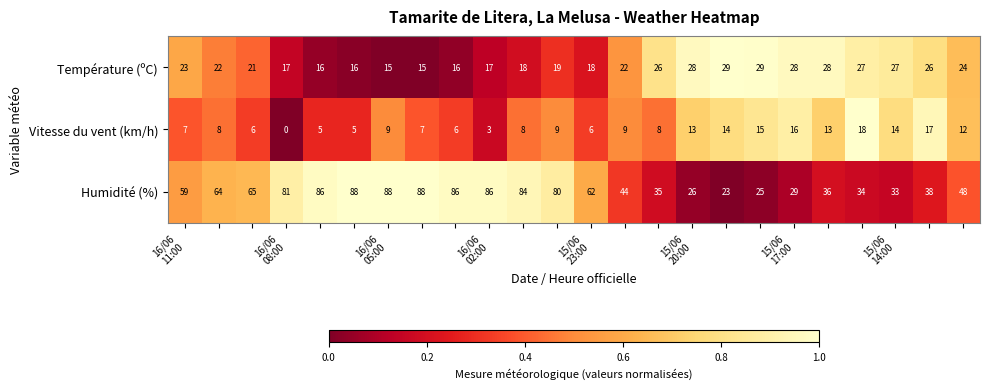

Which series has the largest total across all categories?

Humidité (%)